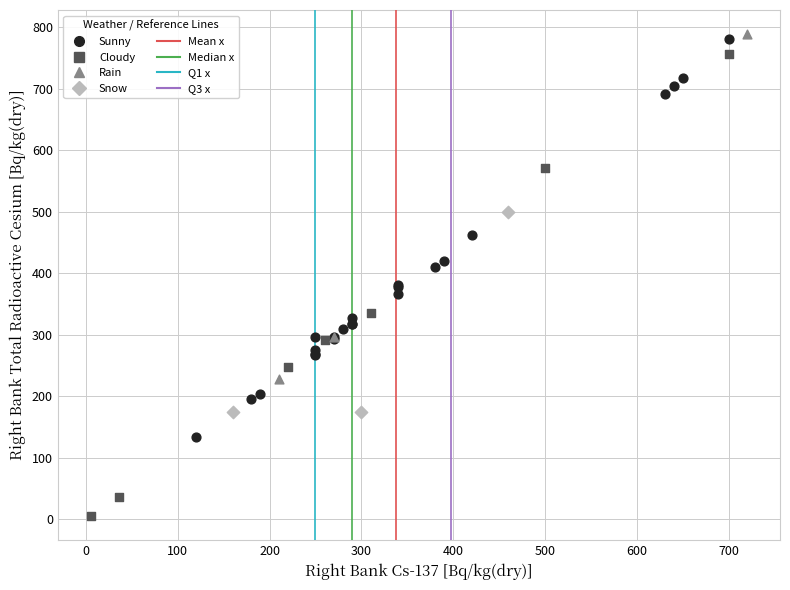

Which series has the largest Y range (max minus min)?

Cloudy